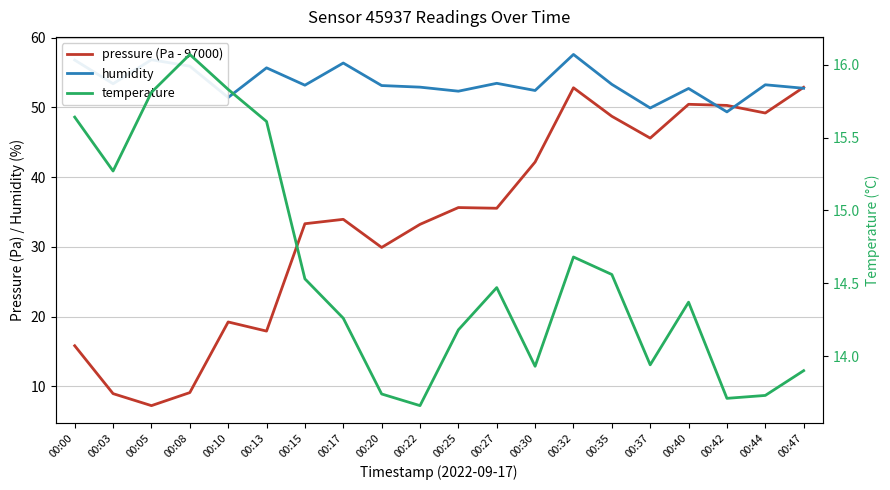

What is the difference between the humidity values at 00:22 and 00:37?

3.0